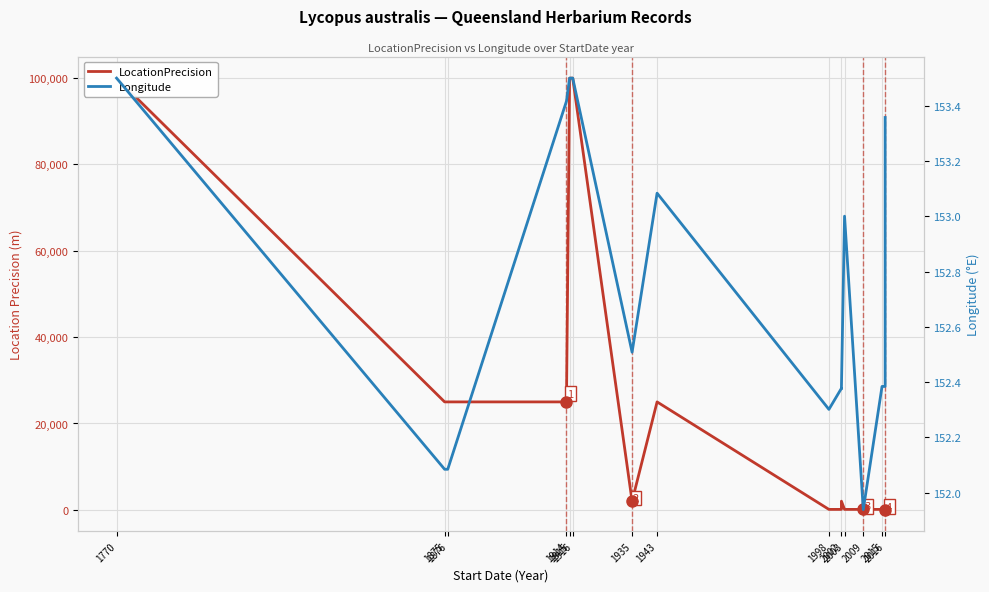

The value of LocationPrecision at 1914 is 39725.5. True or false?

False